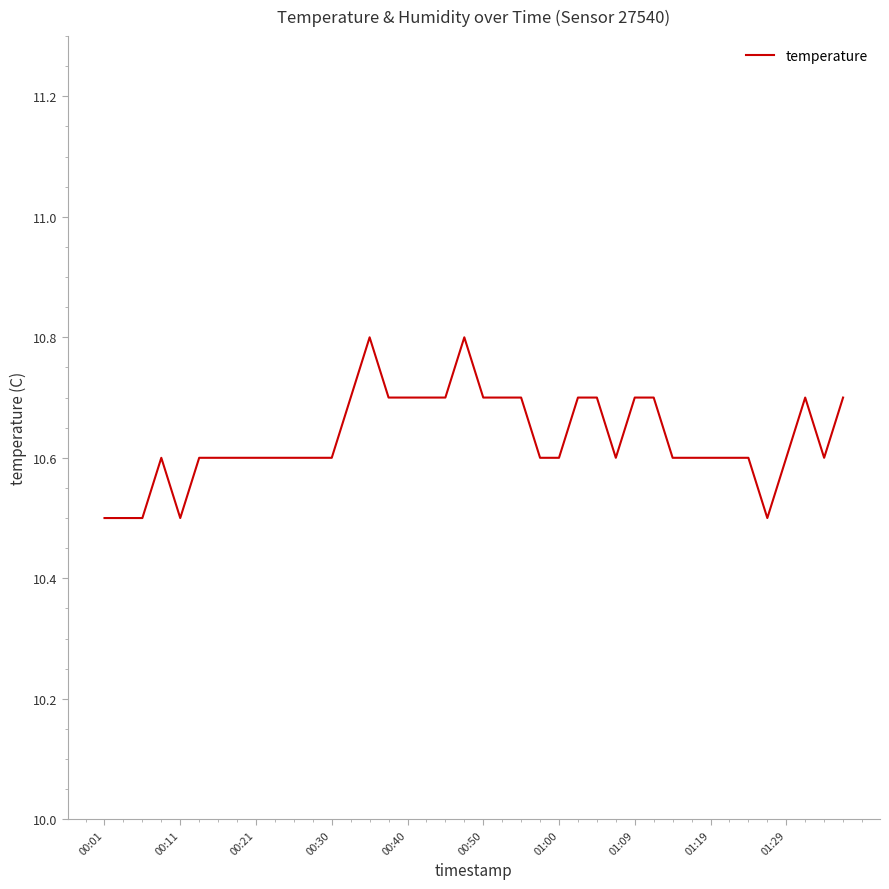

What is the greatest value displayed?

10.8